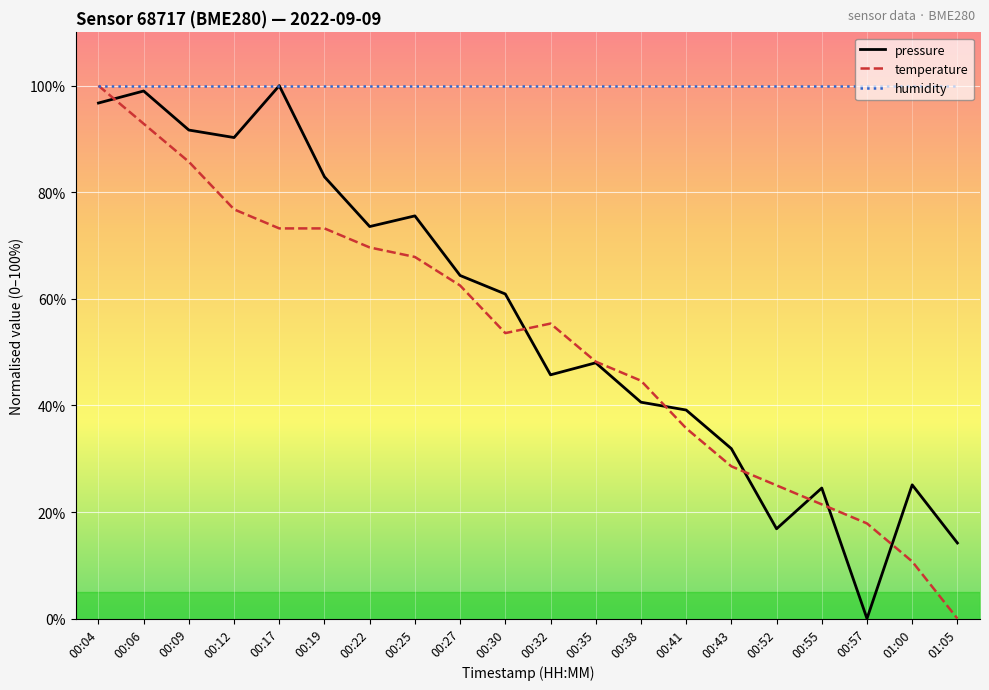

What is the difference between the maximum and minimum values in the pressure series?

100.0